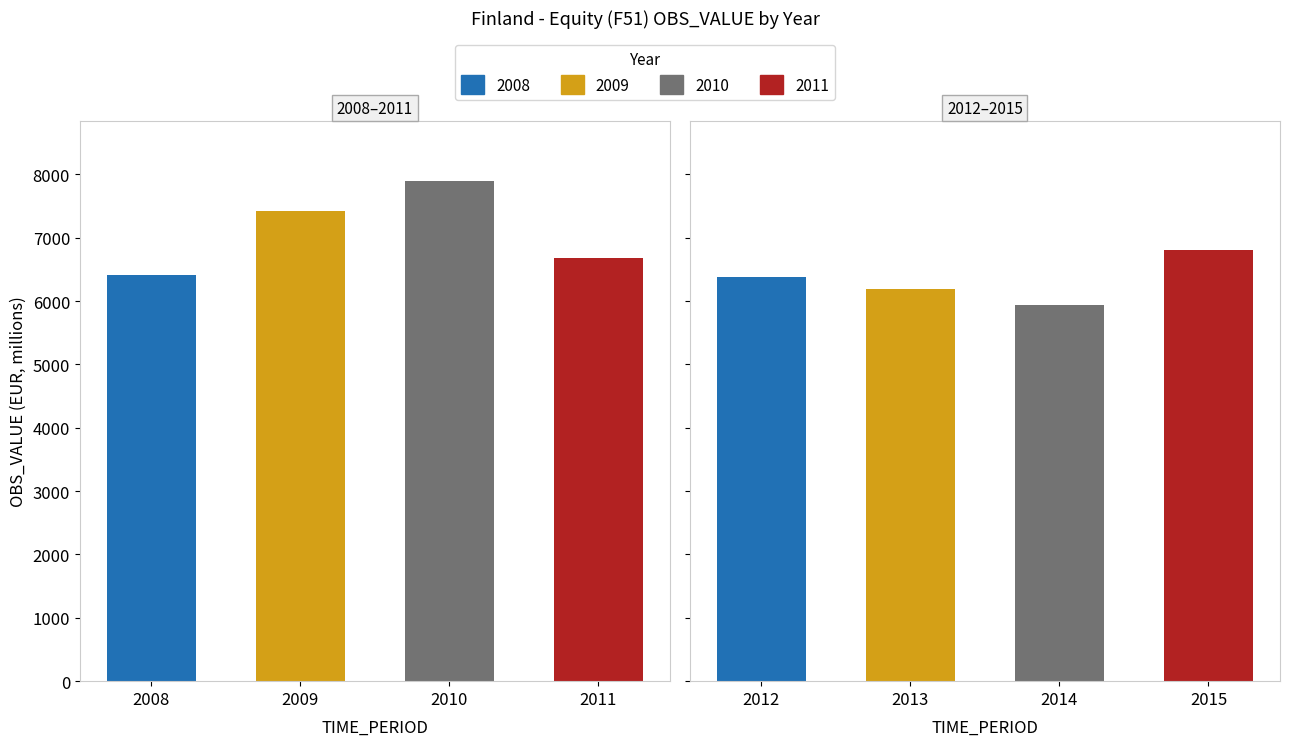

How many data points are above 6676?

3